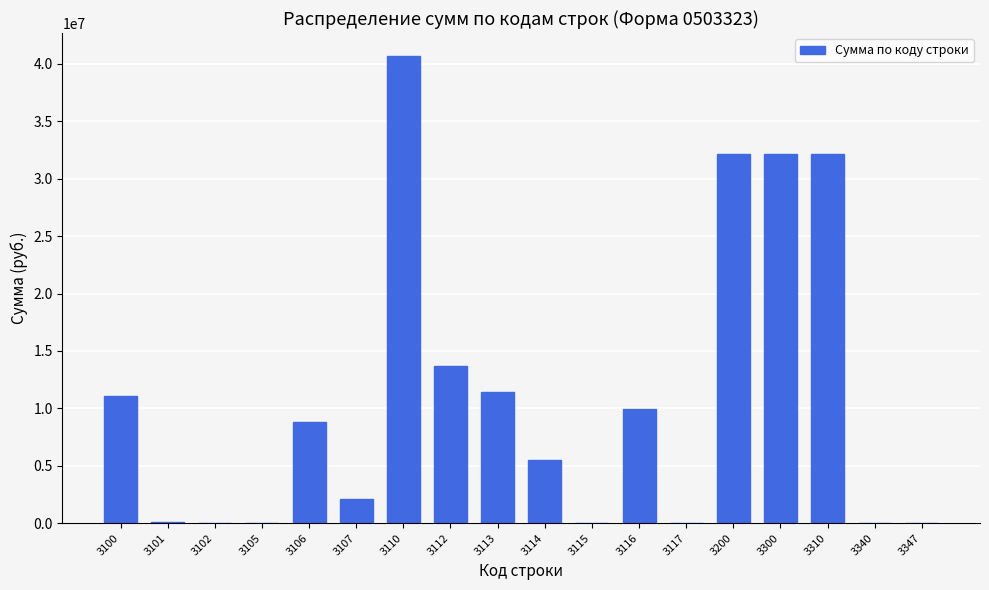

Is it true that the value at 3300 is 9305993.0?

False